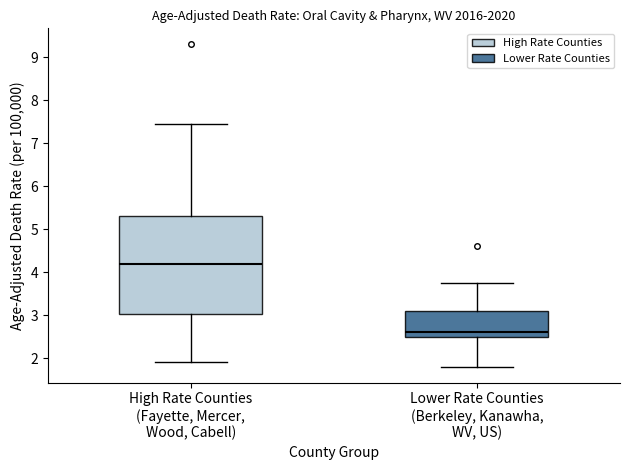

Where is the lower edge of the box for Lower Rate Counties (Berkeley, Kanawha, WV, US) on the y-axis? The values are not printed on the chart, so give them approximately, as read against the axis.

2.5